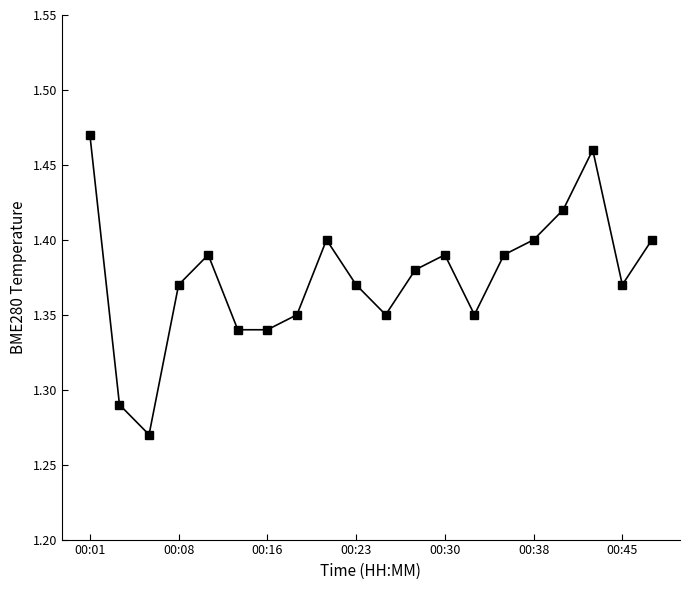

What is the sum of all values?

27.5